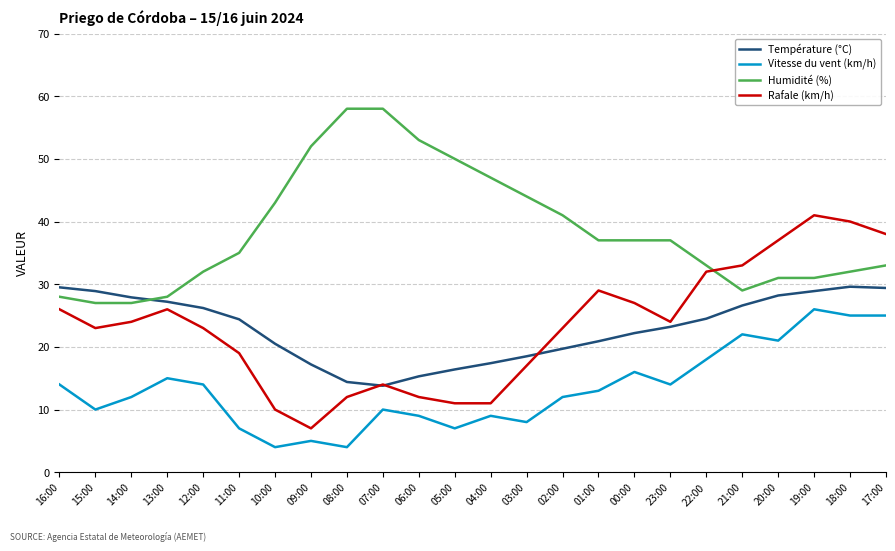

What is the difference between the highest and lowest values at 16:00?

15.5